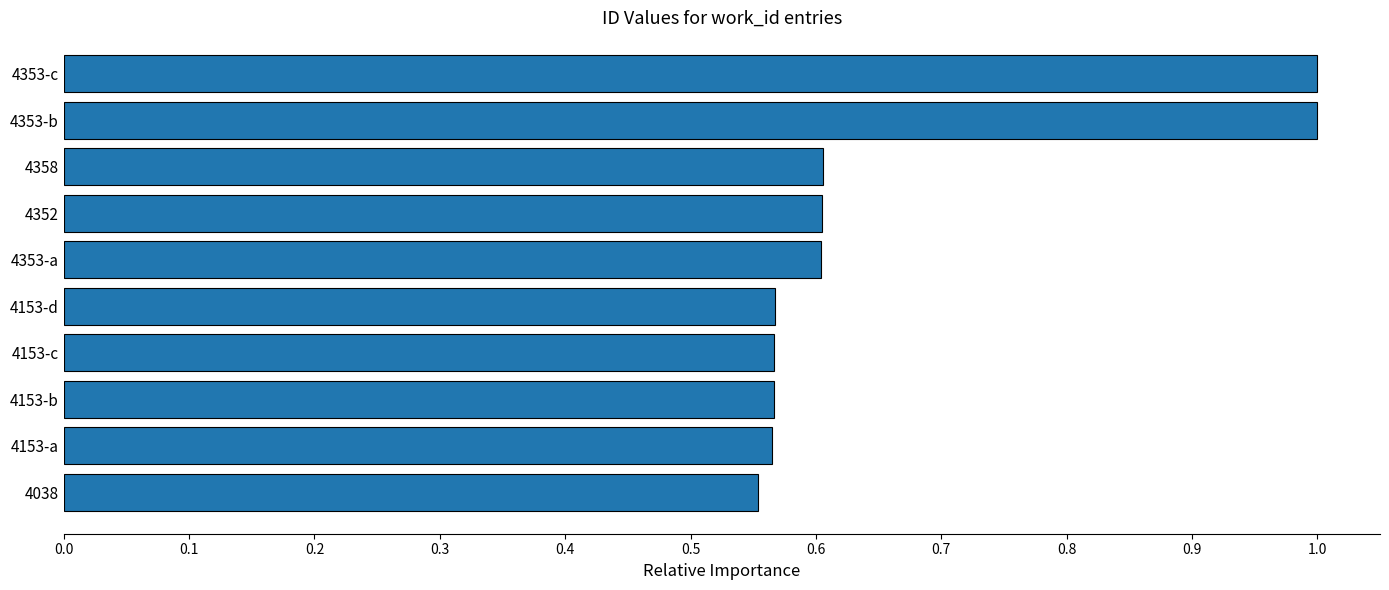

The value at 4353-b is 1.8. True or false?

False